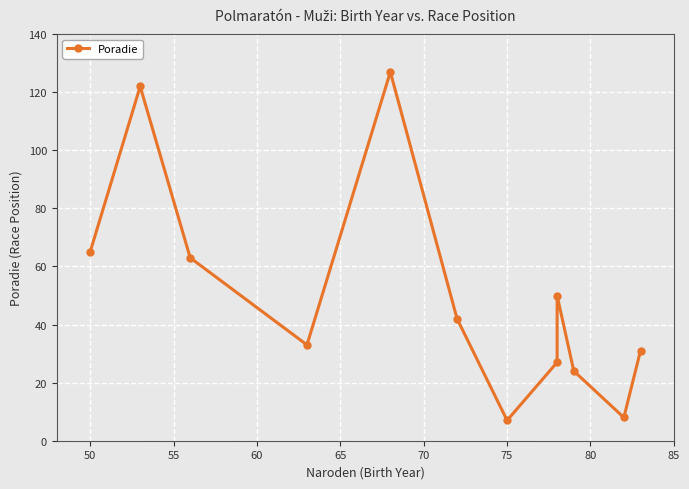

Reading left to right, what are all the values shown in this chart?

65	122	63	33	127	42	7	27	50	24	8	31